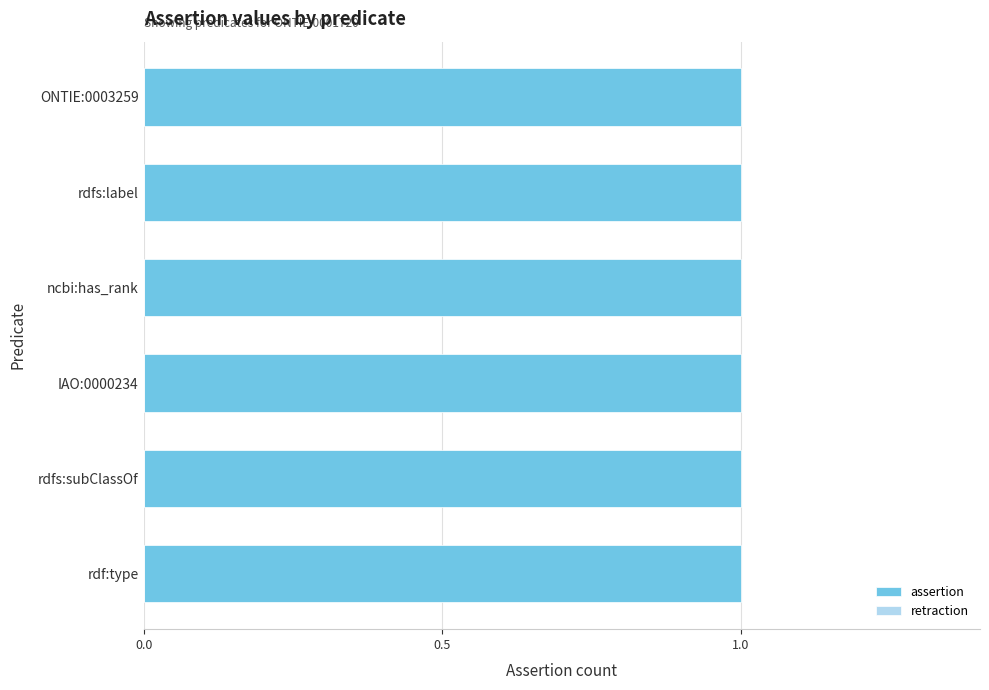

Are the bars grouped side by side (vs. stacked)?

Yes